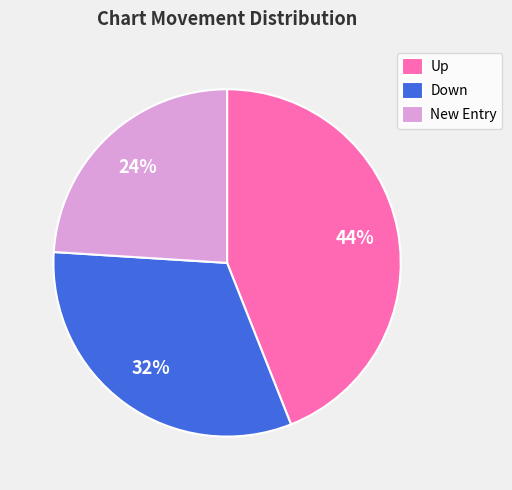

Is the sum of Down and Up greater than half?

Yes